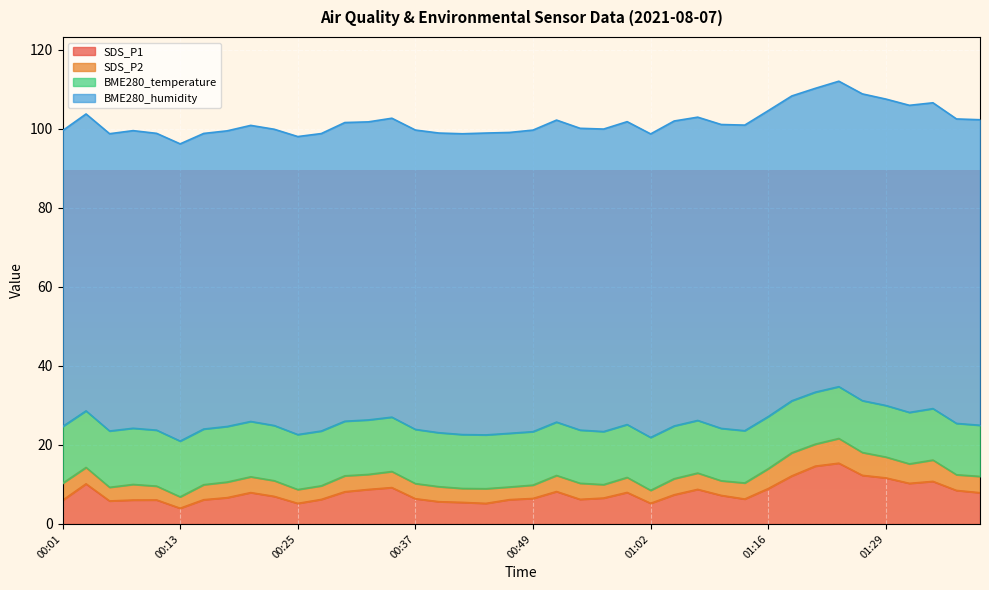

In SDS_P1, how many points are higher than both neighbors (excluding endpoints)?

9